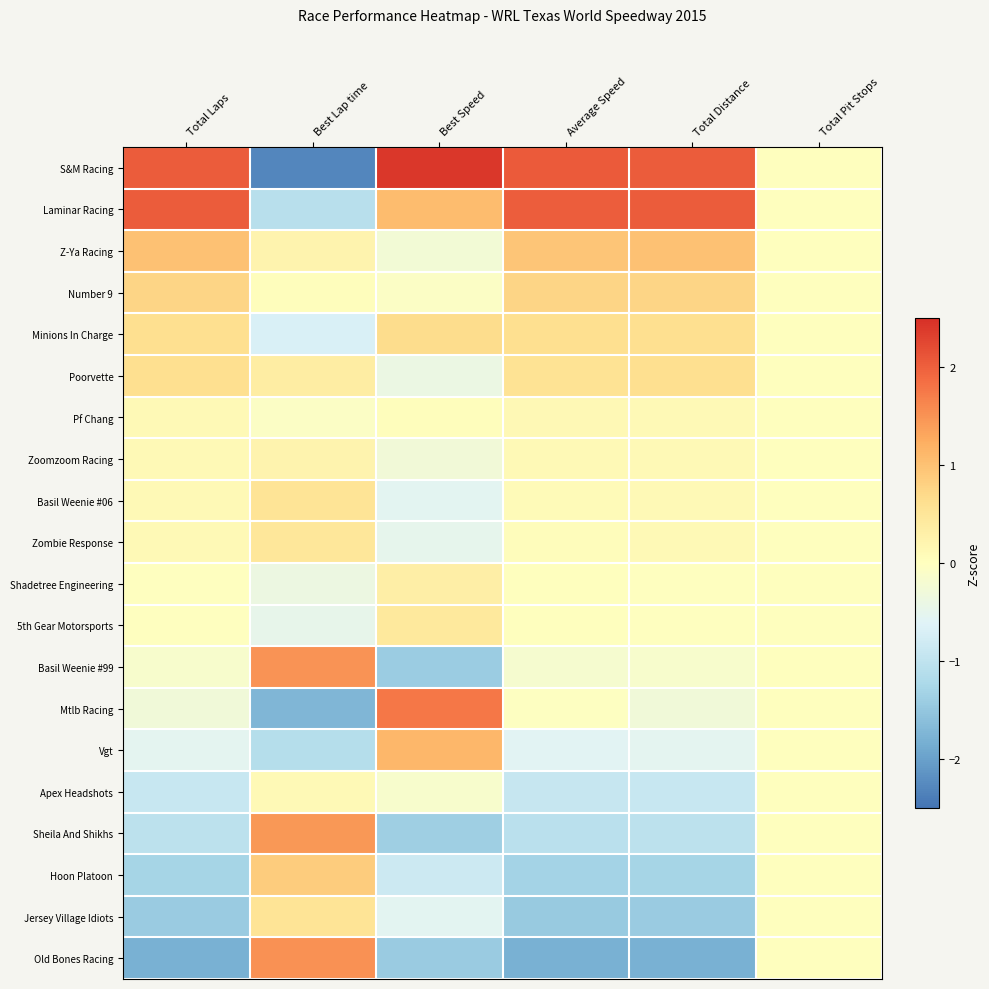

What is the spread (max minus min) of values at Total Laps?

3.8